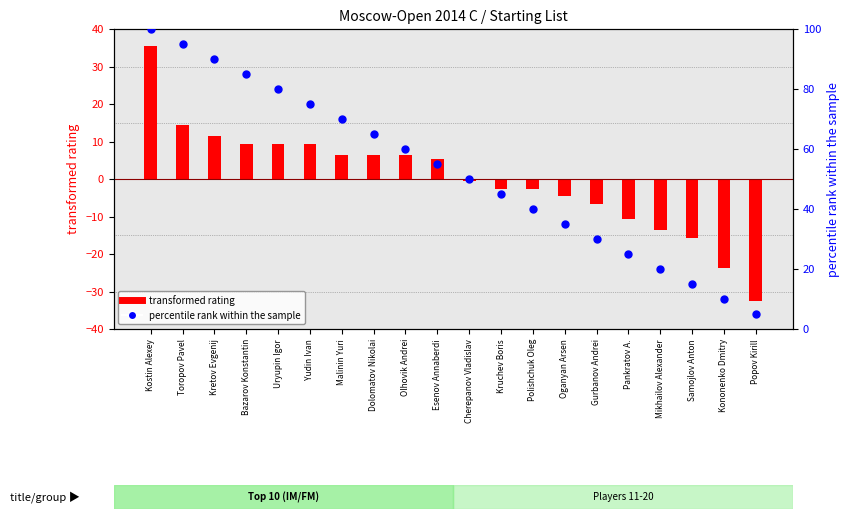

What is the total value across all series at Oganyan Arsen?

30.3